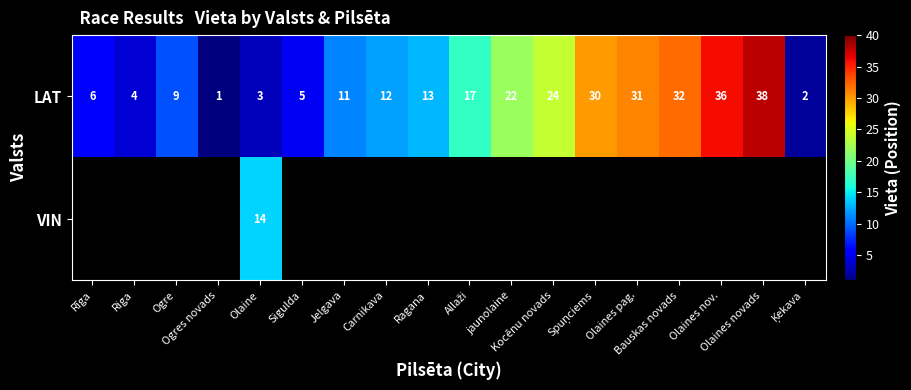

At which label is LAT closest to 19?

Allaži